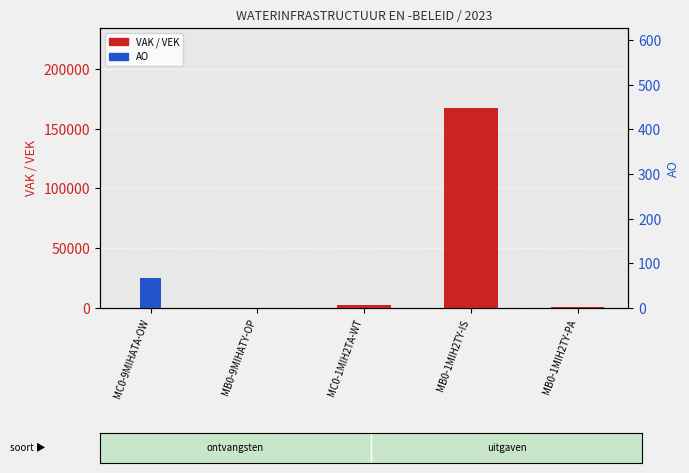

At MC0-1MIH2TA-WT, list the series in order from largest to smallest.

VAK, AO